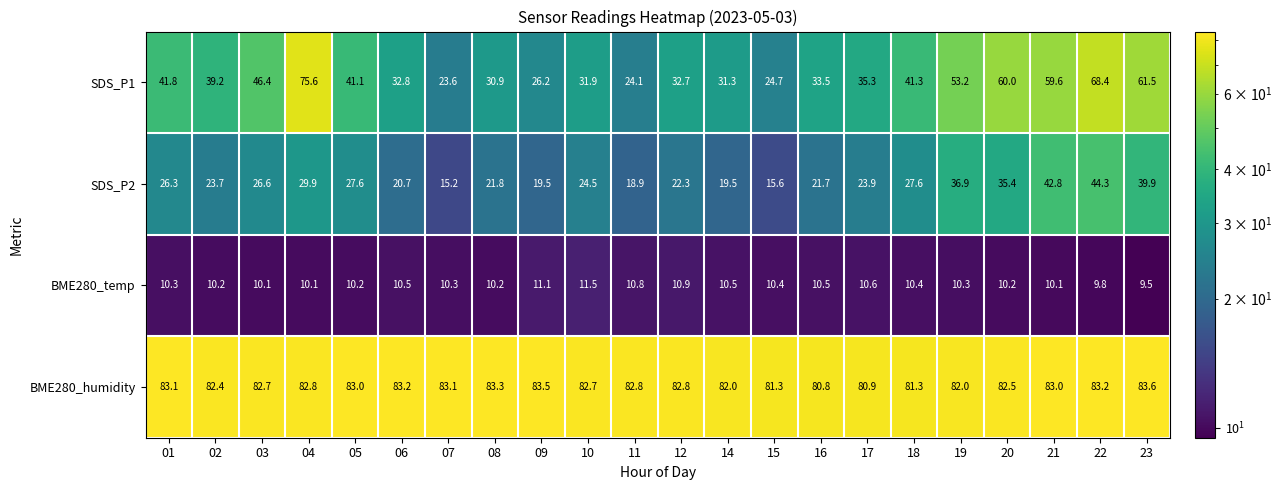

Rank the series at 01 from lowest to highest value.

BME280_temp, SDS_P2, SDS_P1, BME280_humidity